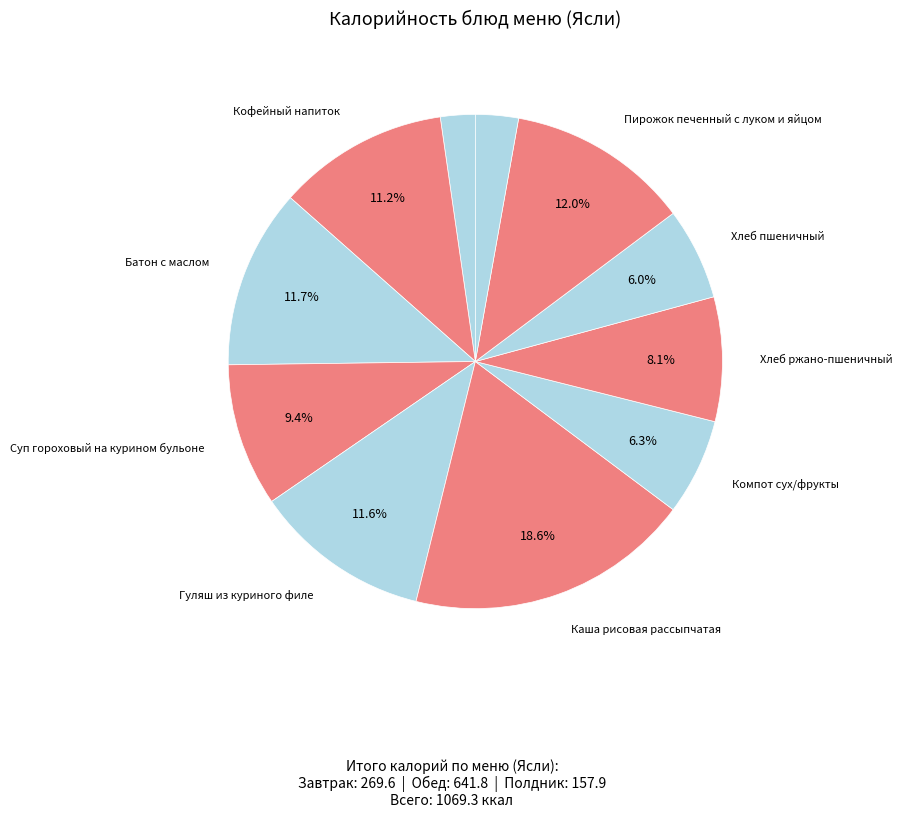

How many slices are in this pie chart?

11